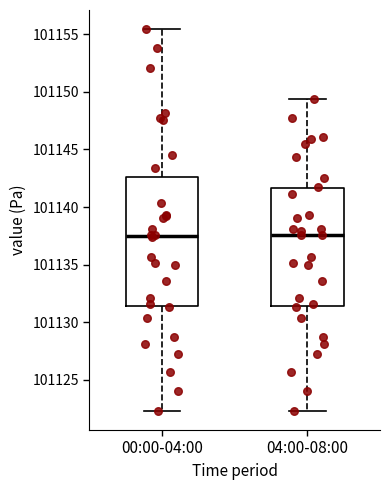

Where is the upper edge of the box for 04:00-08:00 on the y-axis? The values are not printed on the chart, so give them approximately, as read against the axis.

101141.5